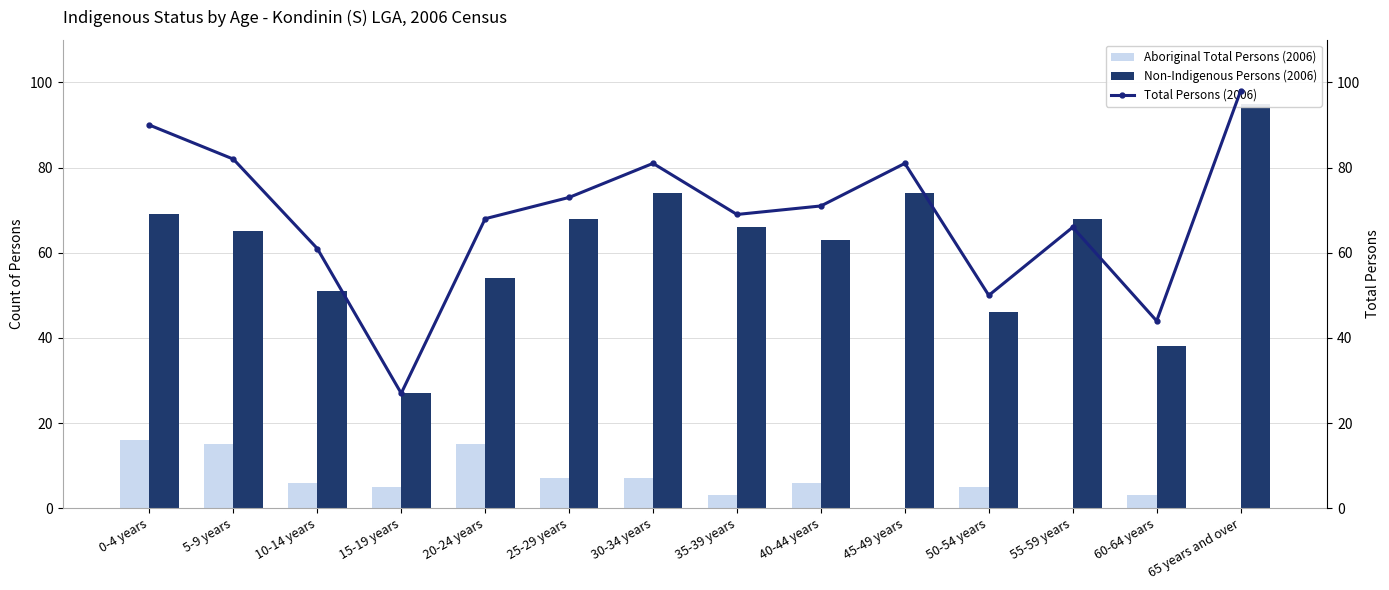

Which series changed the most between 40-44 years and 60-64 years?

Total Persons (2006)